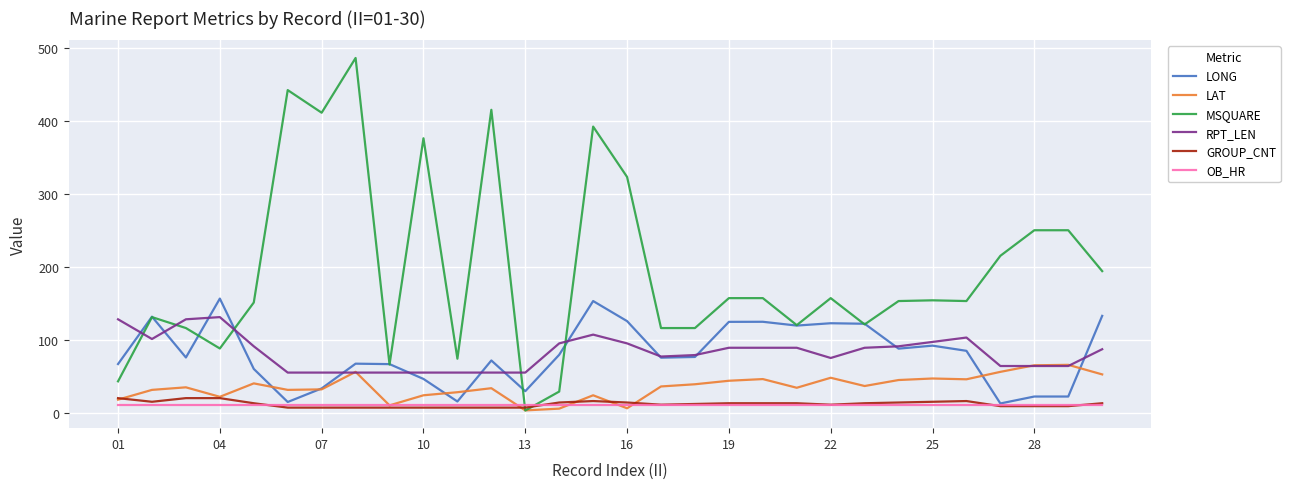

What is the difference between the second highest and second lowest values in the GROUP_CNT series?

13.0